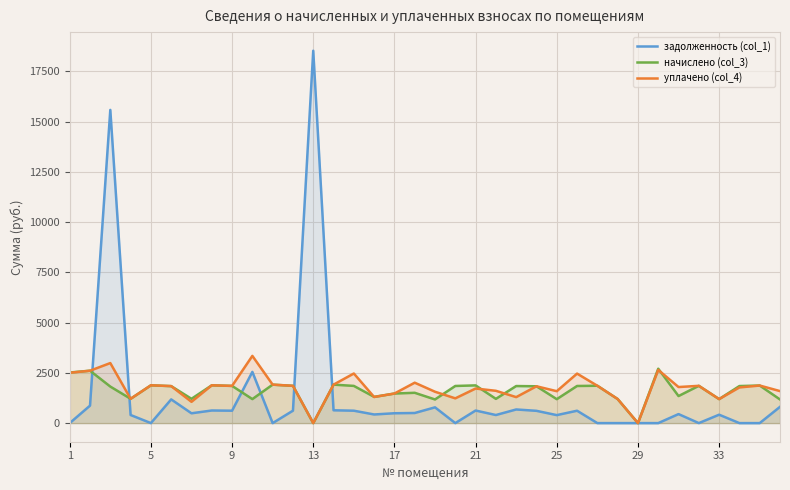

How many lines are shown in the chart?

3